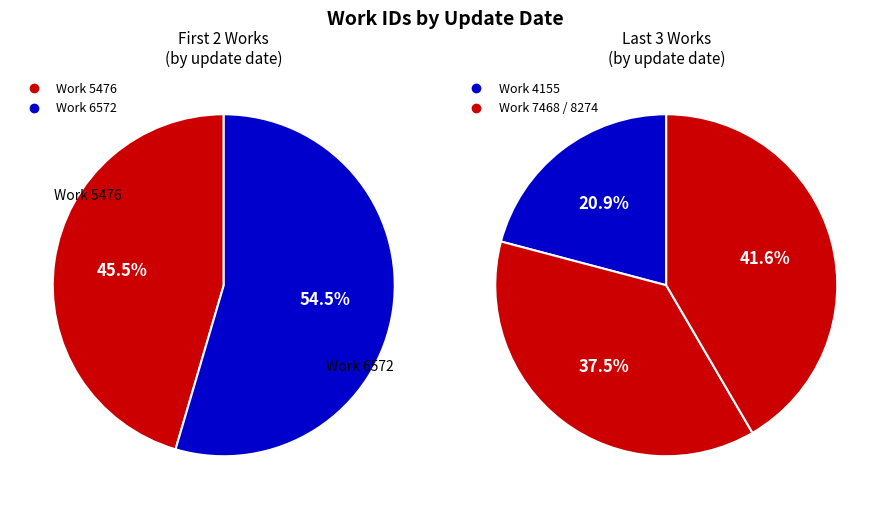

How many slices are in this pie chart?

5